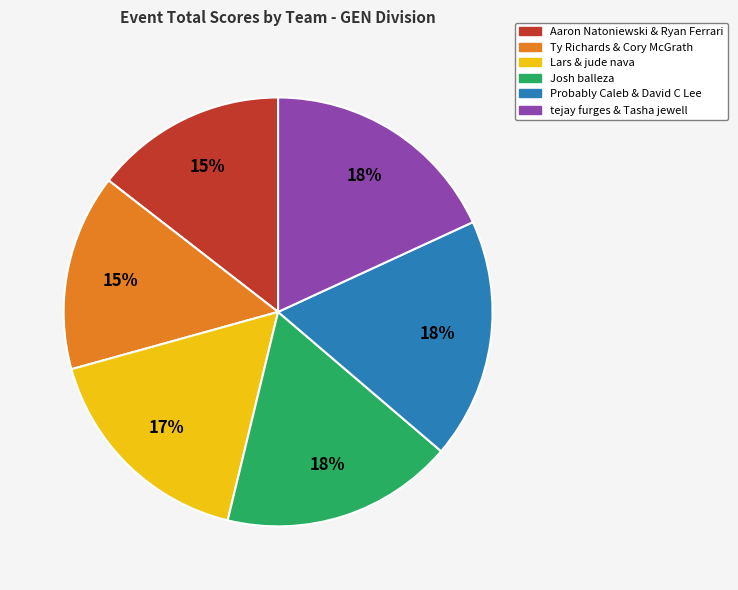

To the nearest percent, what percentage of the pie is Josh balleza?

18%